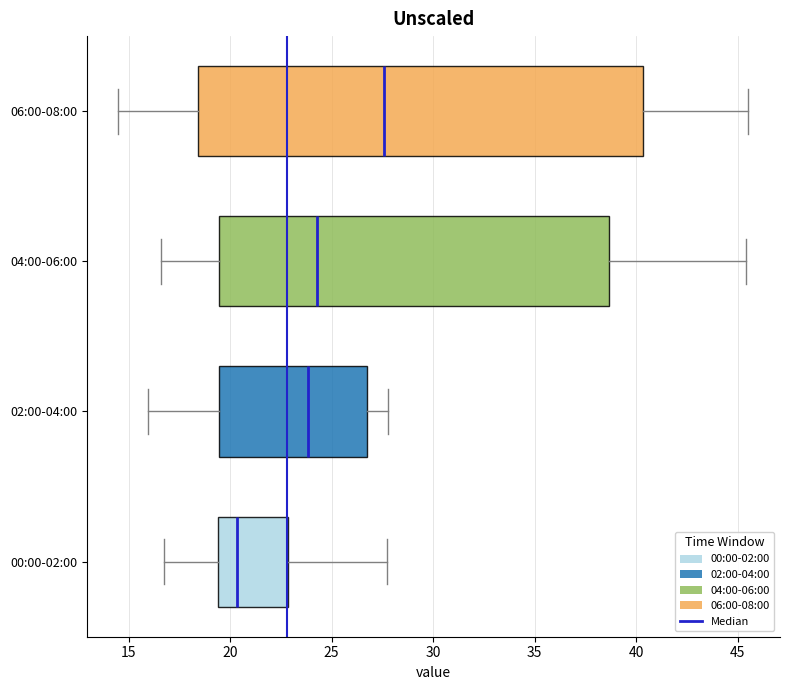

Where is the left edge of the box for 04:00-06:00 on the x-axis? The values are not printed on the chart, so give them approximately, as read against the axis.

19.5